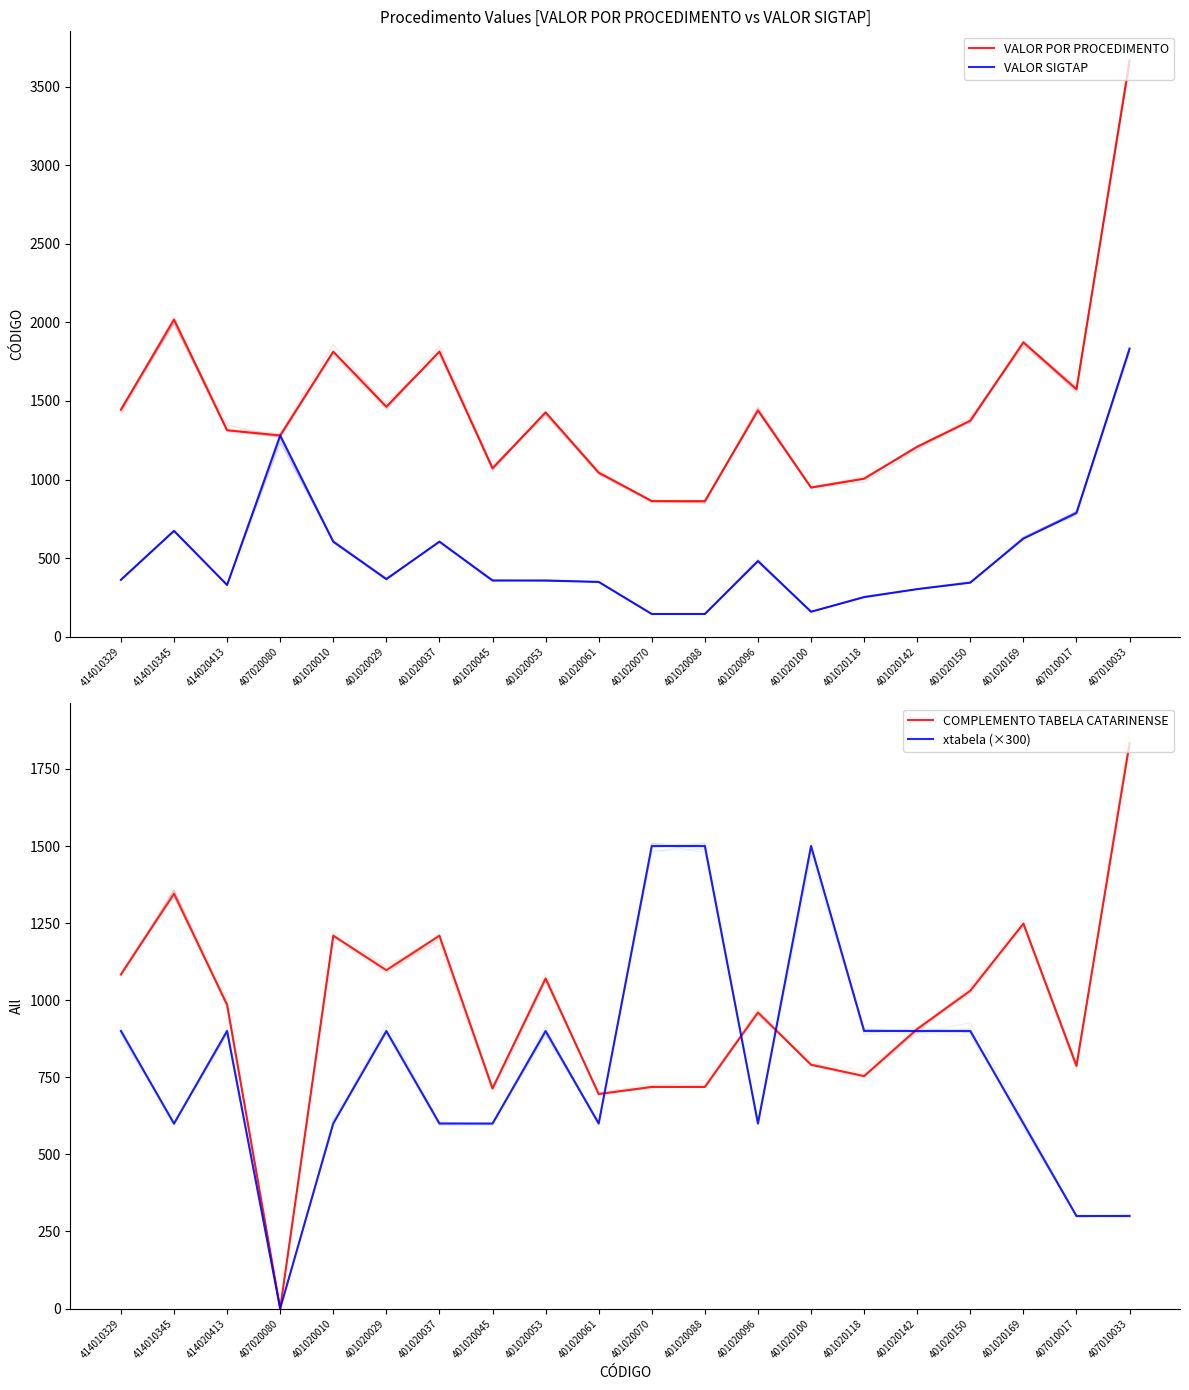

The value of VALOR POR PROCEDIMENTO at 401020029 is 1463.1. True or false?

True